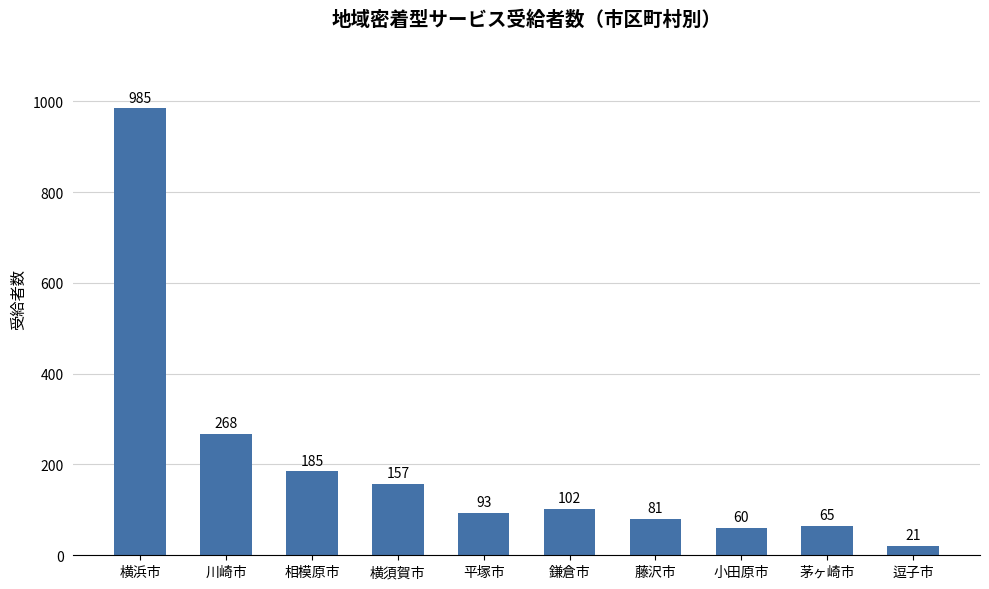

What is the average value?

202